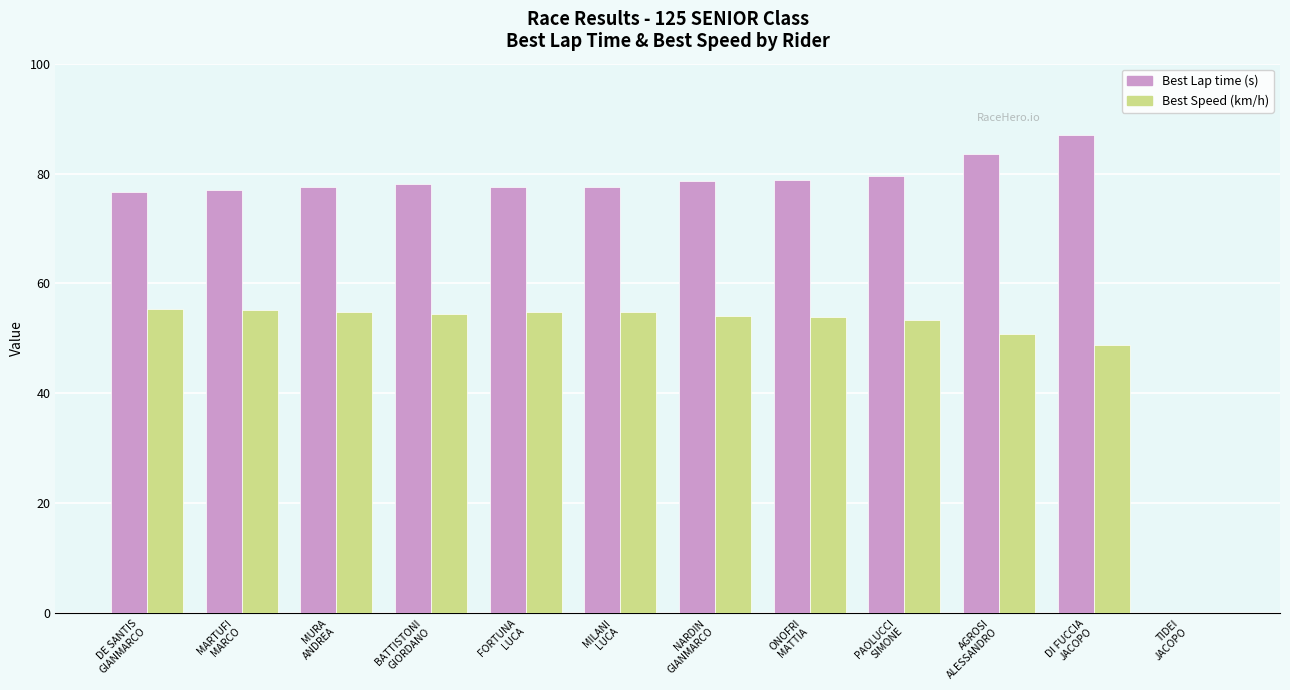

Are the bars horizontal?

No